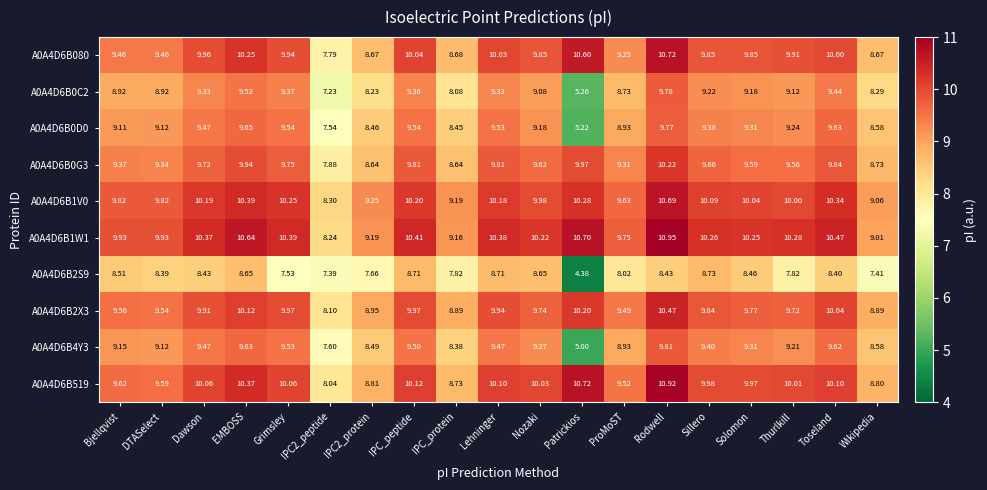

Which series has the largest total across all categories?

A0A4D6B1W1